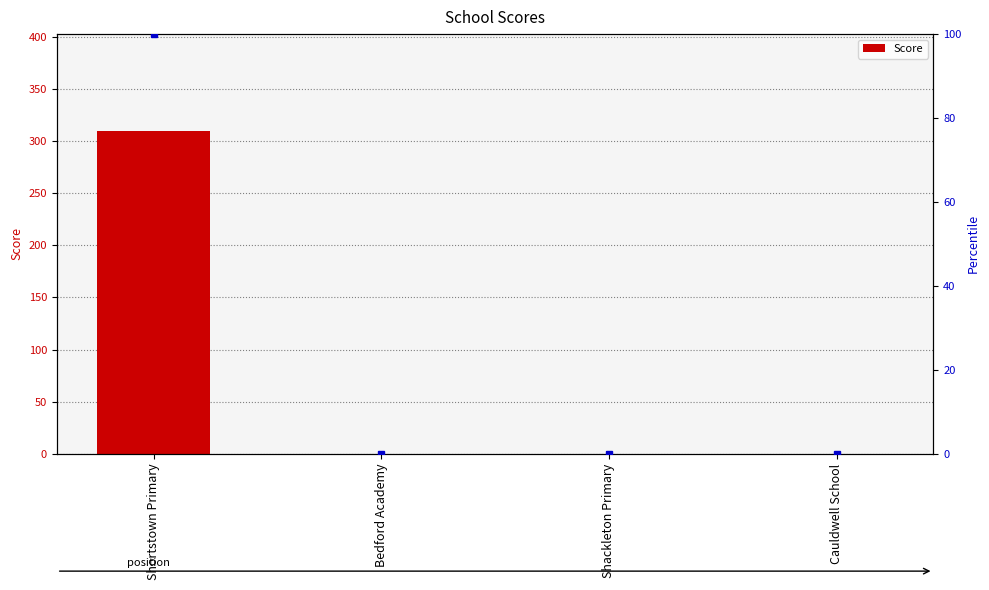

List the labels in order of value, largest first.

Shortstown Primary, Bedford Academy, Shackleton Primary, Cauldwell School